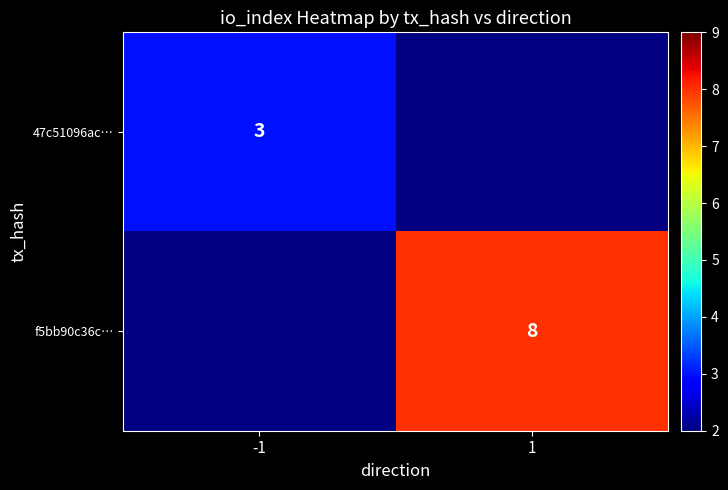

The value of f5bb90c36c… at 1 is 8. True or false?

True